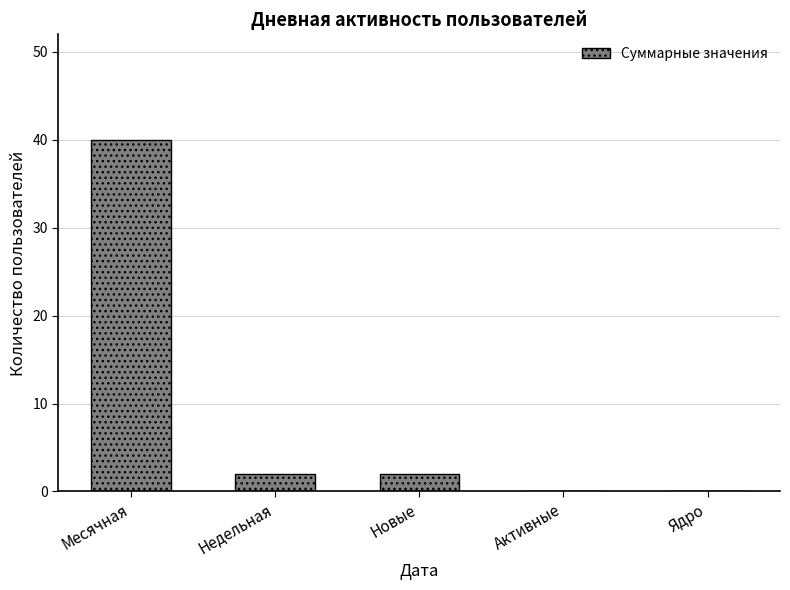

Which has a higher value, Активные or Недельная?

Недельная